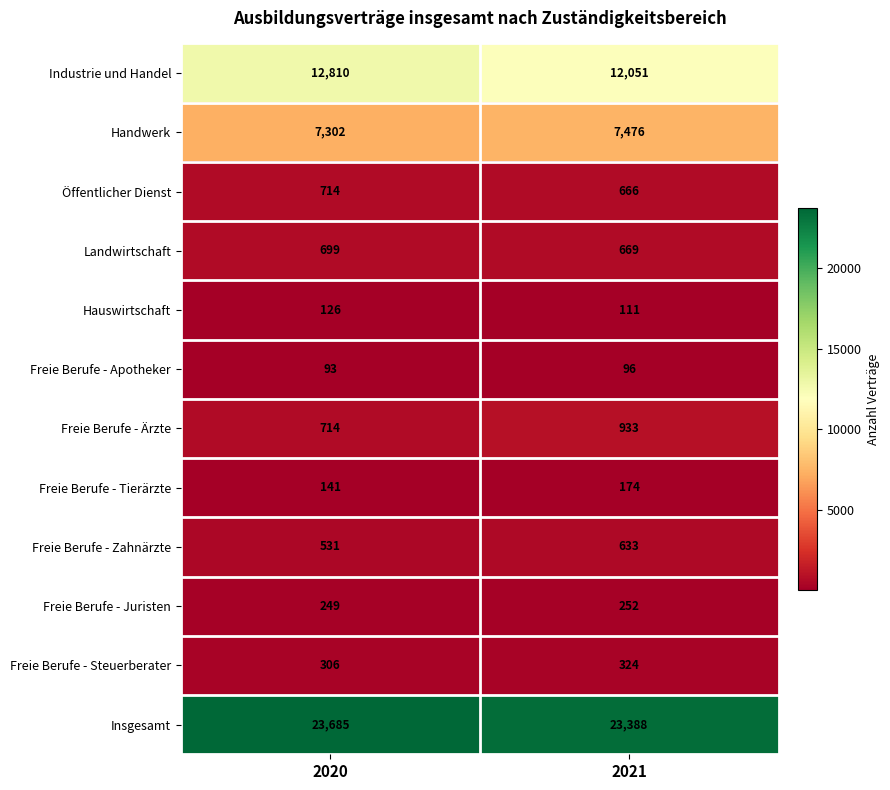

What is the average value of the Öffentlicher Dienst series?

690